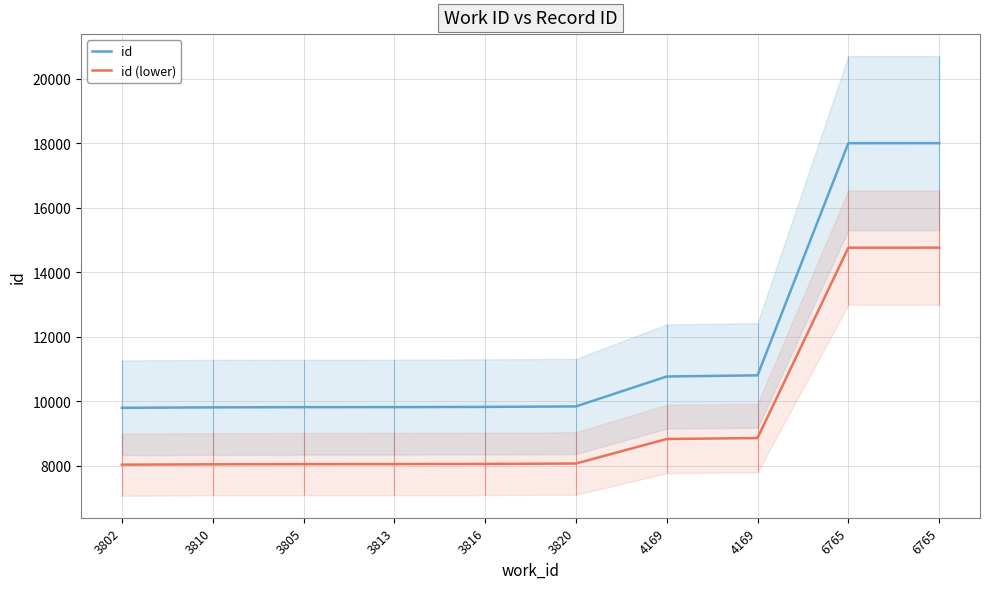

Which series has the largest total across all categories?

id